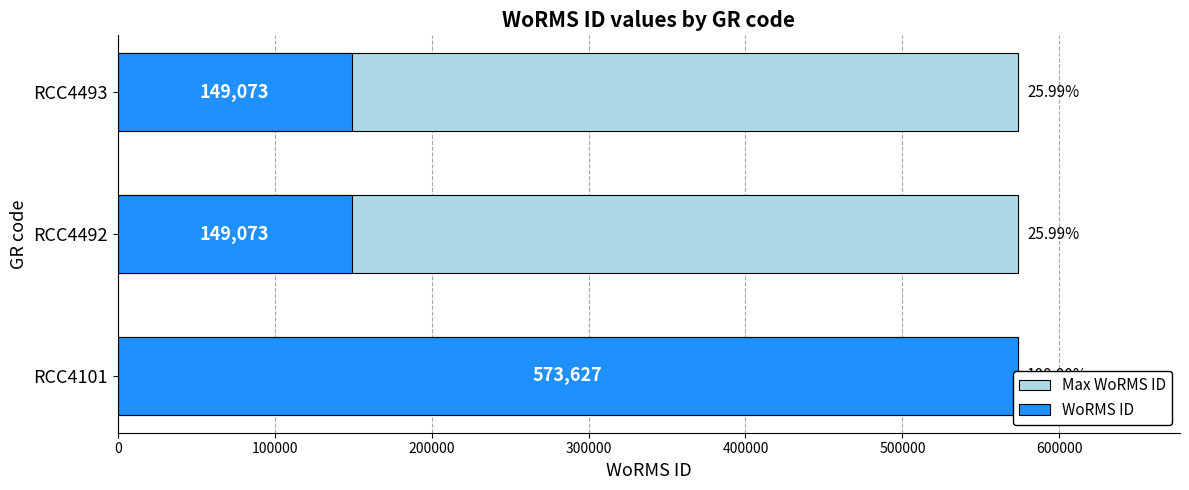

Read the WoRMS ID value at RCC4492.

149073.0